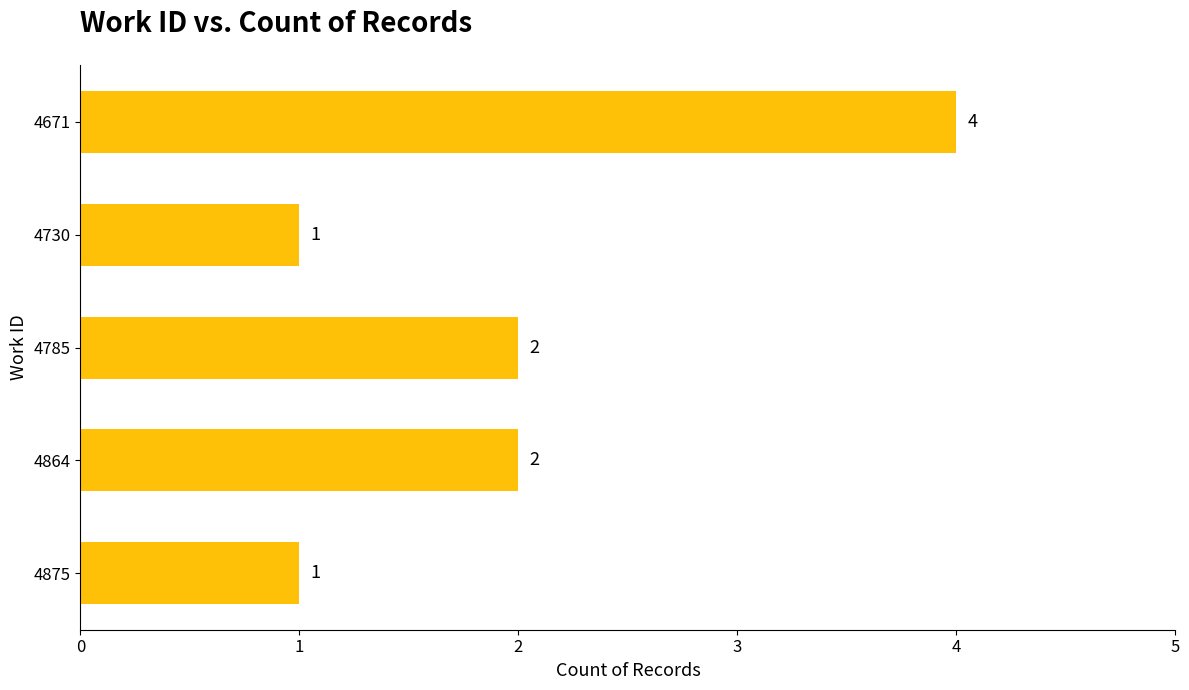

Count the values in the range 1 to 2.

4